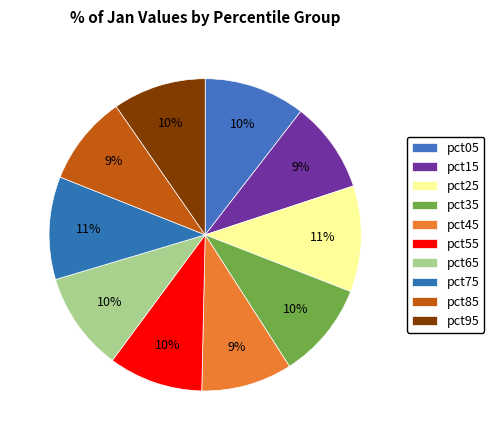

Which slice is the largest?

pct25